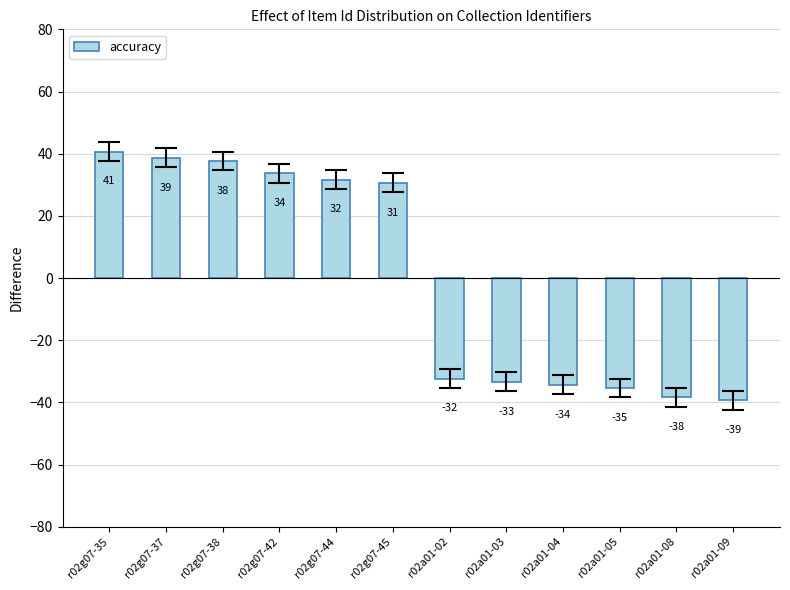

Are the bars horizontal?

No